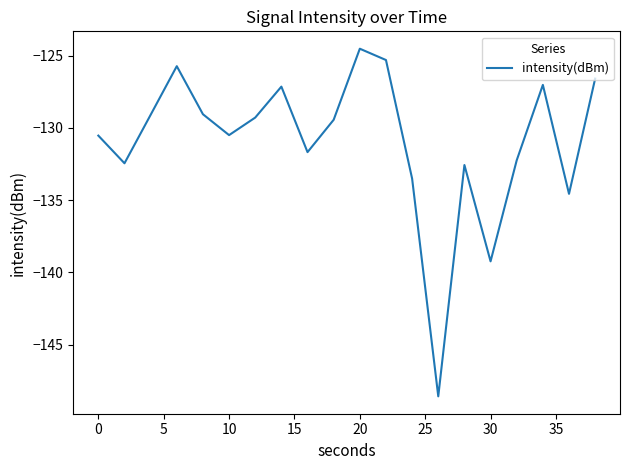

What is the maximum value shown in the chart?

-124.5